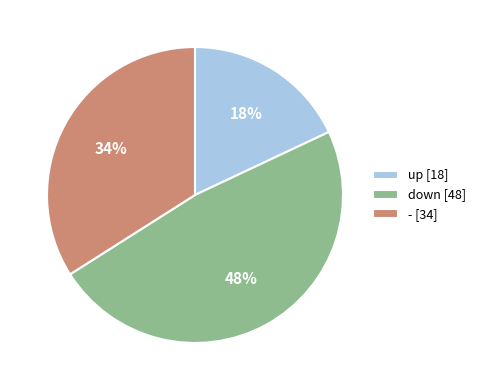

What is the smallest slice in the pie chart?

up